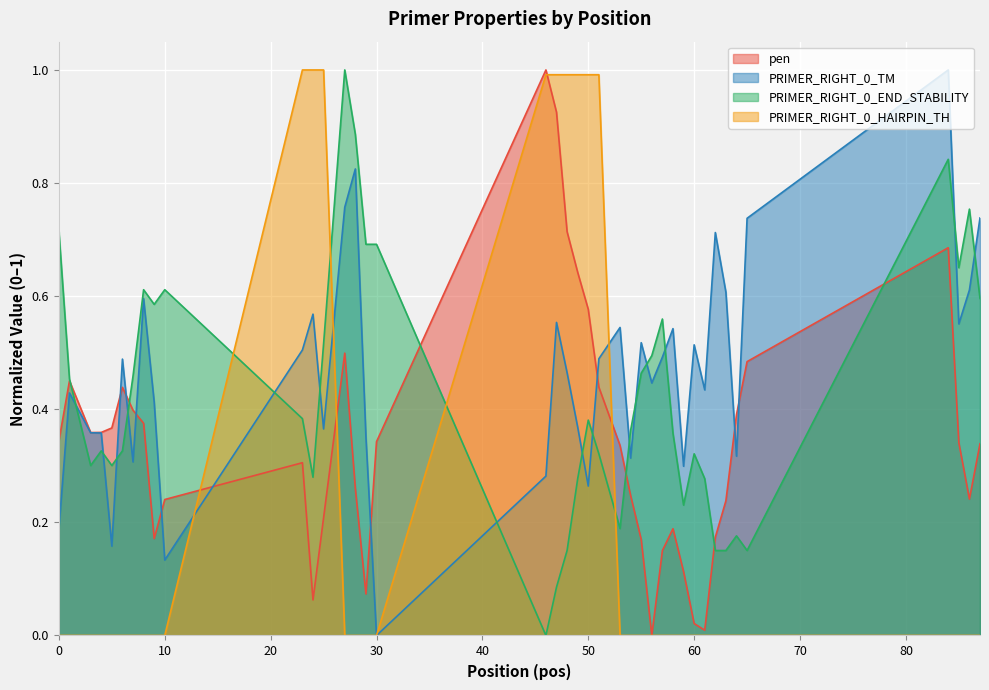

How many intersections are there between PRIMER_RIGHT_0_HAIRPIN_TH and PRIMER_RIGHT_0_END_STABILITY?

4